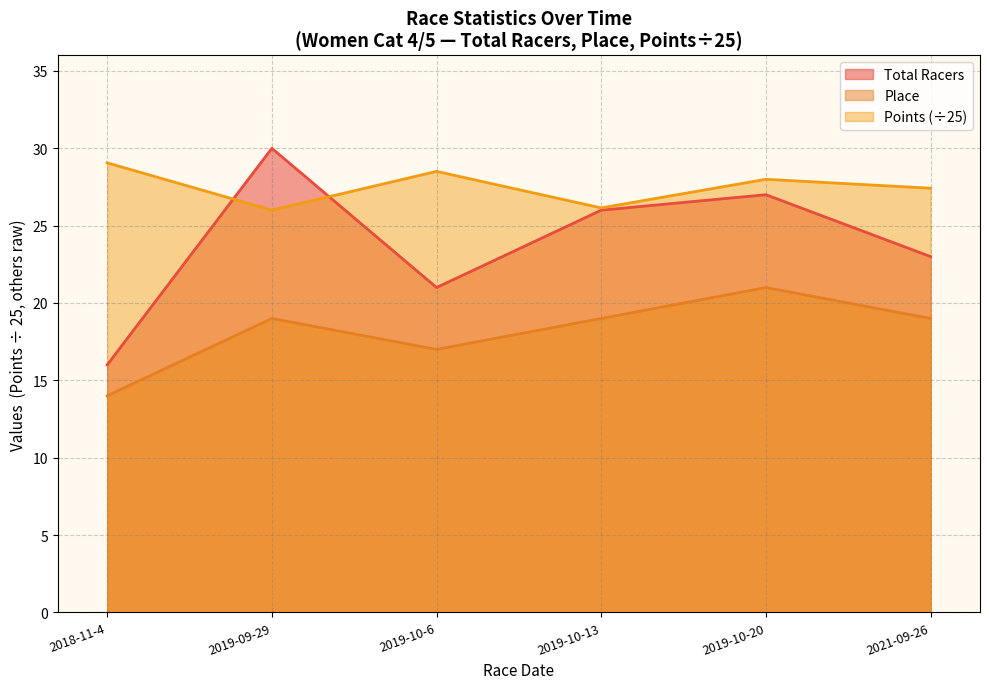

Which category has the lowest value in the Total Racers series?

2018-11-4